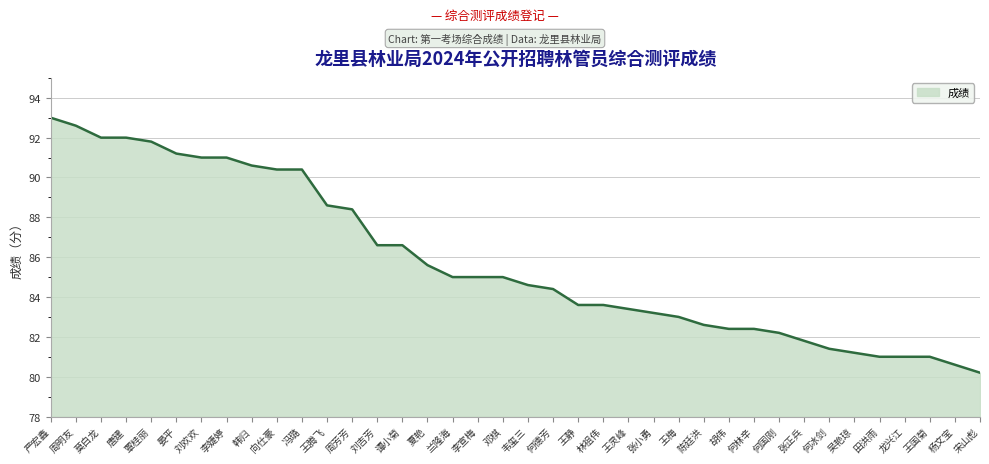

The value at 王静 is 116.5. True or false?

False